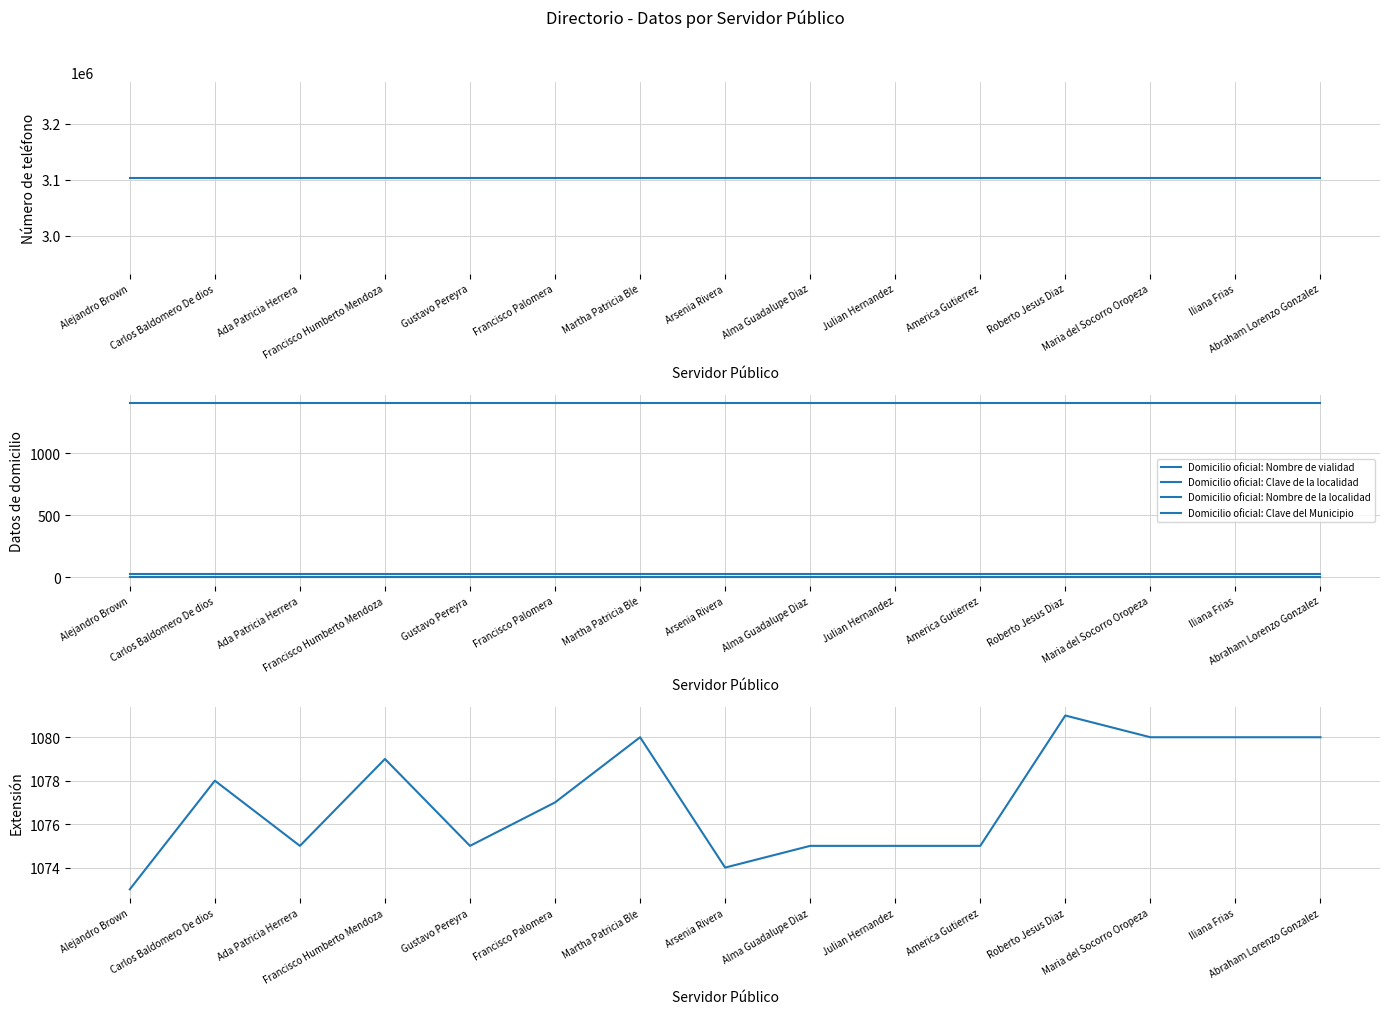

What is the sum of all Domicilio oficial: Nombre de vialidad values?

21015